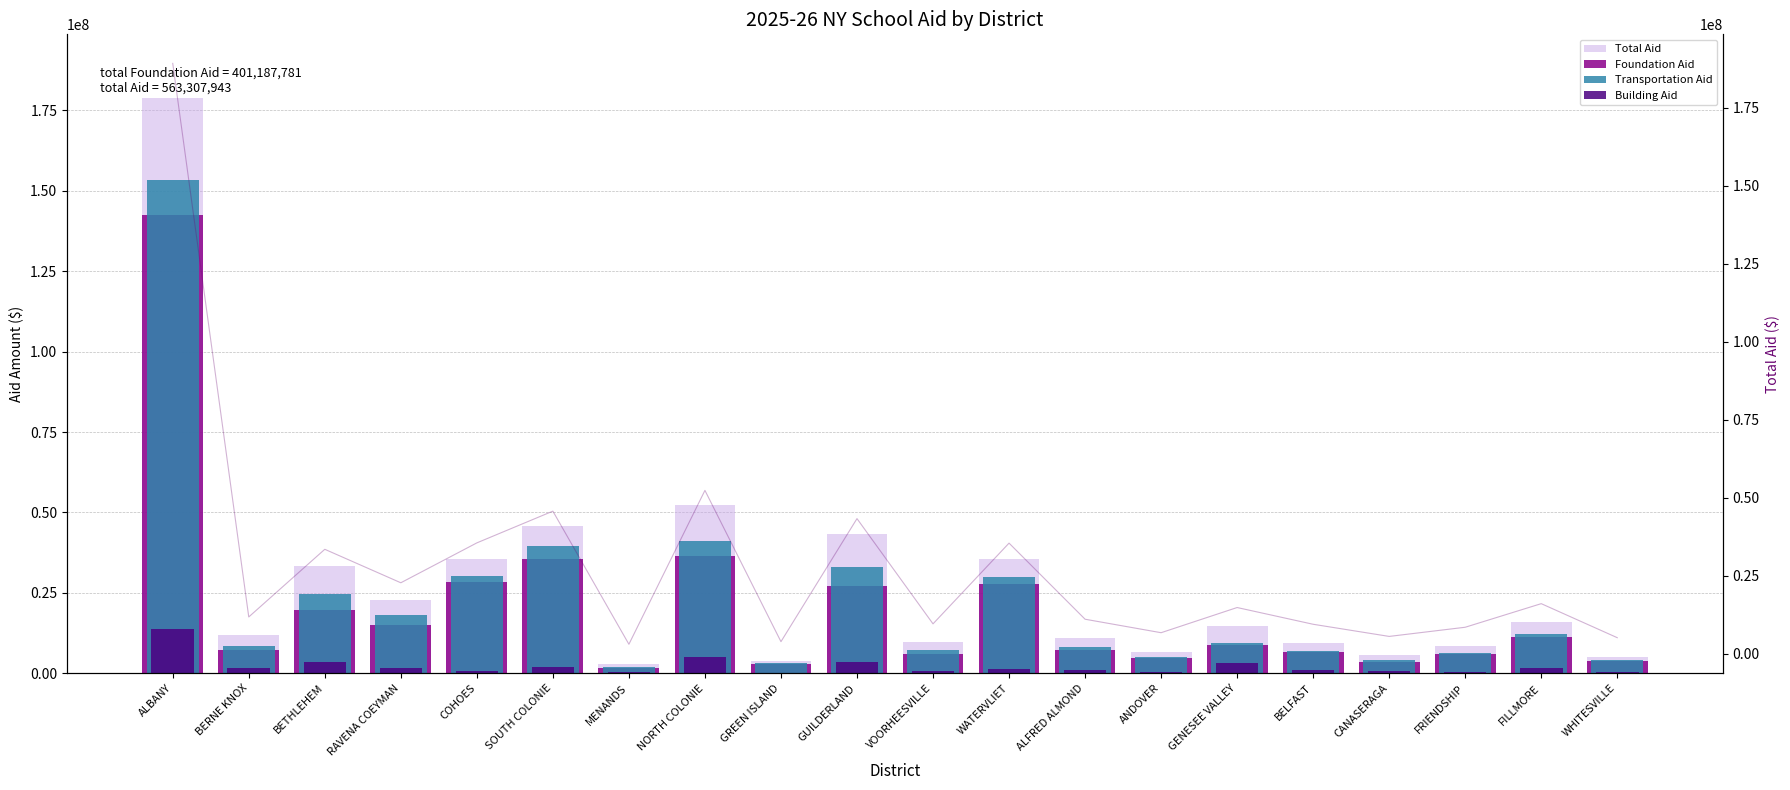

What is the difference between the highest and lowest values at NORTH COLONIE?

47162760